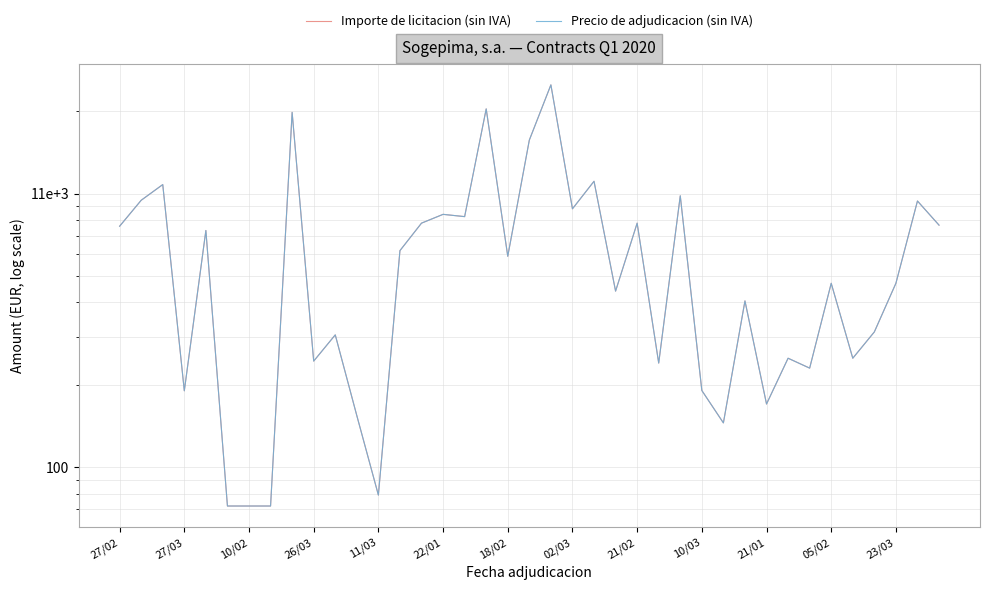

Does the chart have visible grid lines?

Yes